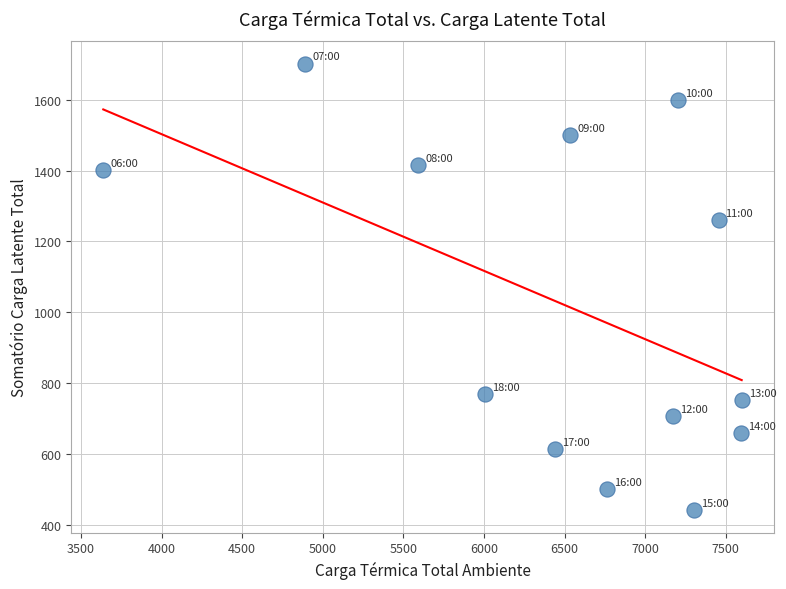

What is the range of X values (max minus min)?

3960.3